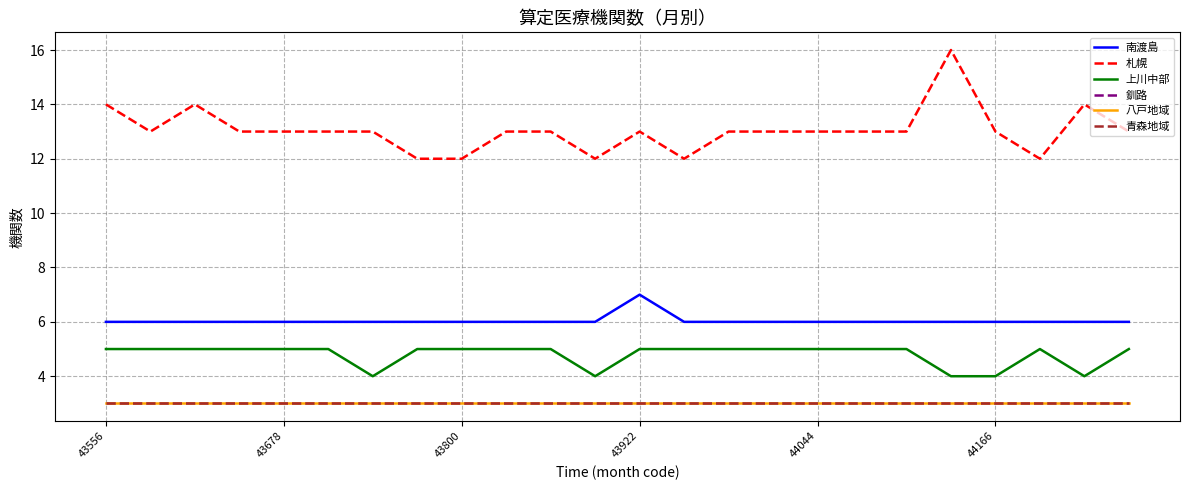

At how many categories does at least one series exceed 13?

4